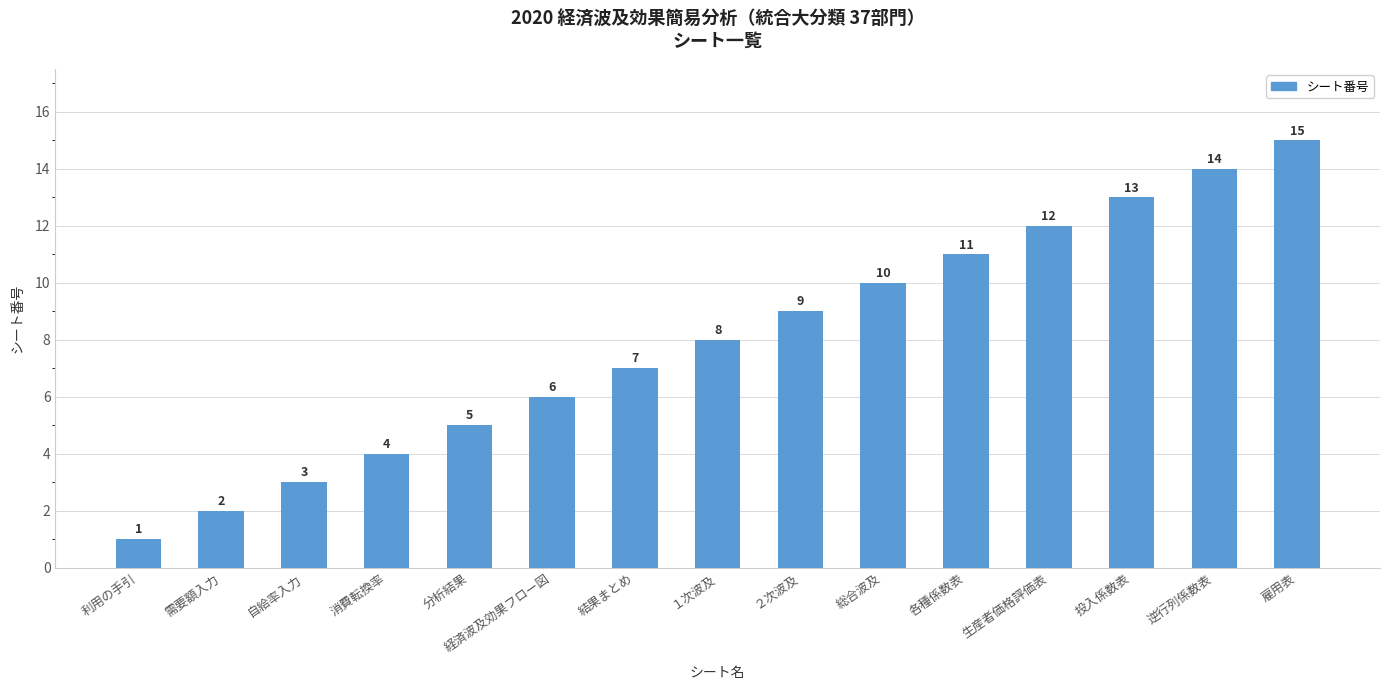

How many series are shown in this chart?

1